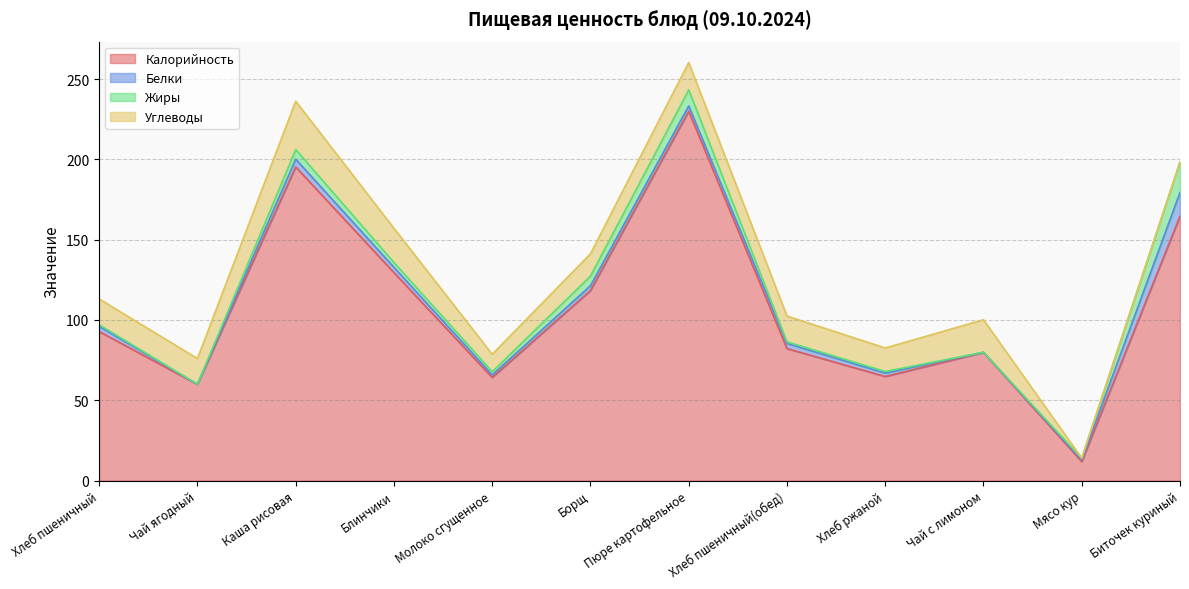

What value does the Белки series have at Блинчики?

3.3